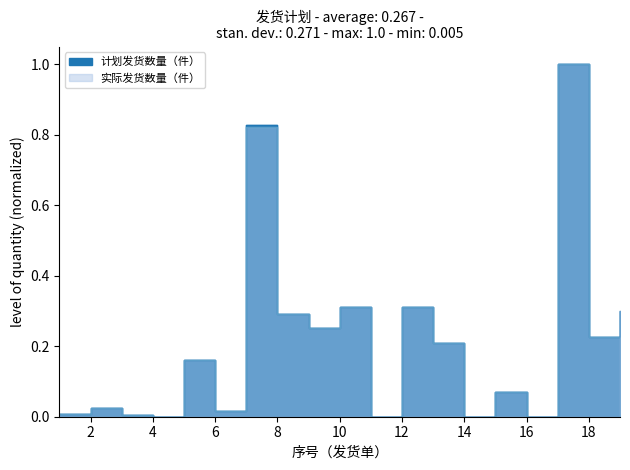

The 计划发货数量（件） series shows 0.3 at 9. True or false?

False